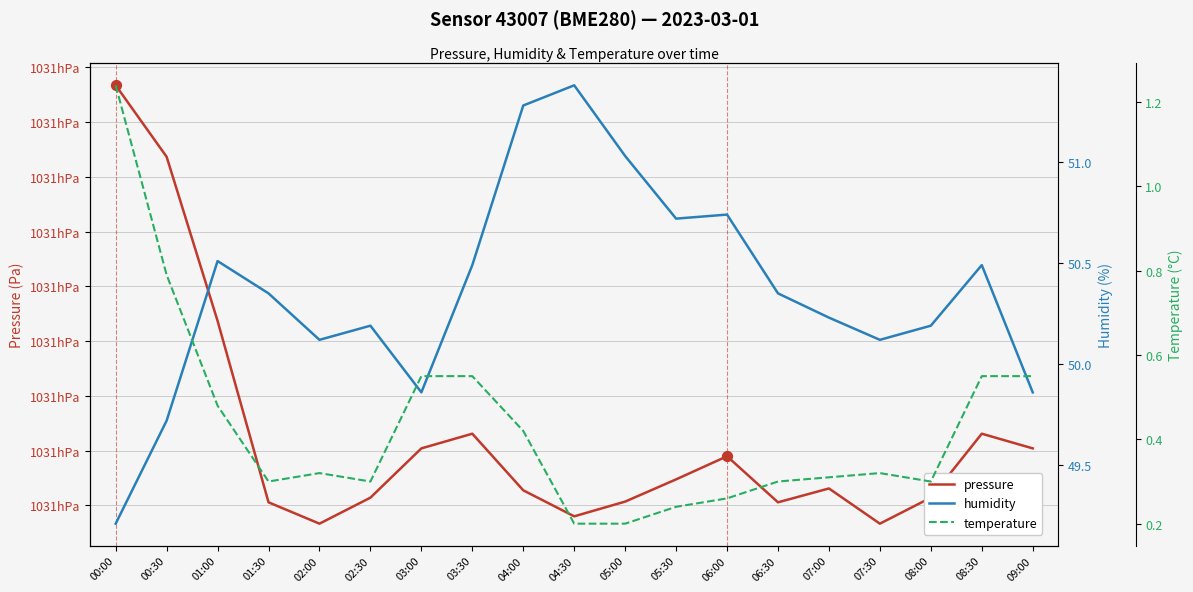

Which series reaches the minimum Y coordinate?

temperature